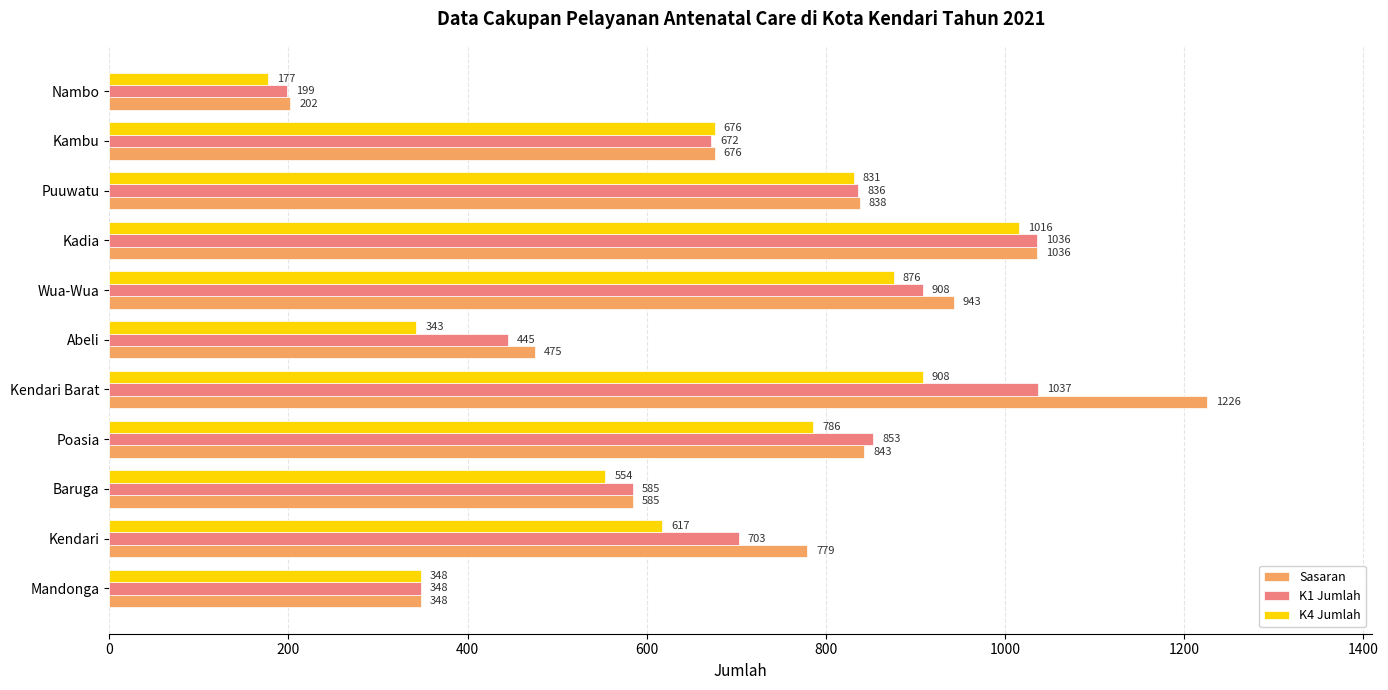

What is the sum of all K1 Jumlah values?

7622